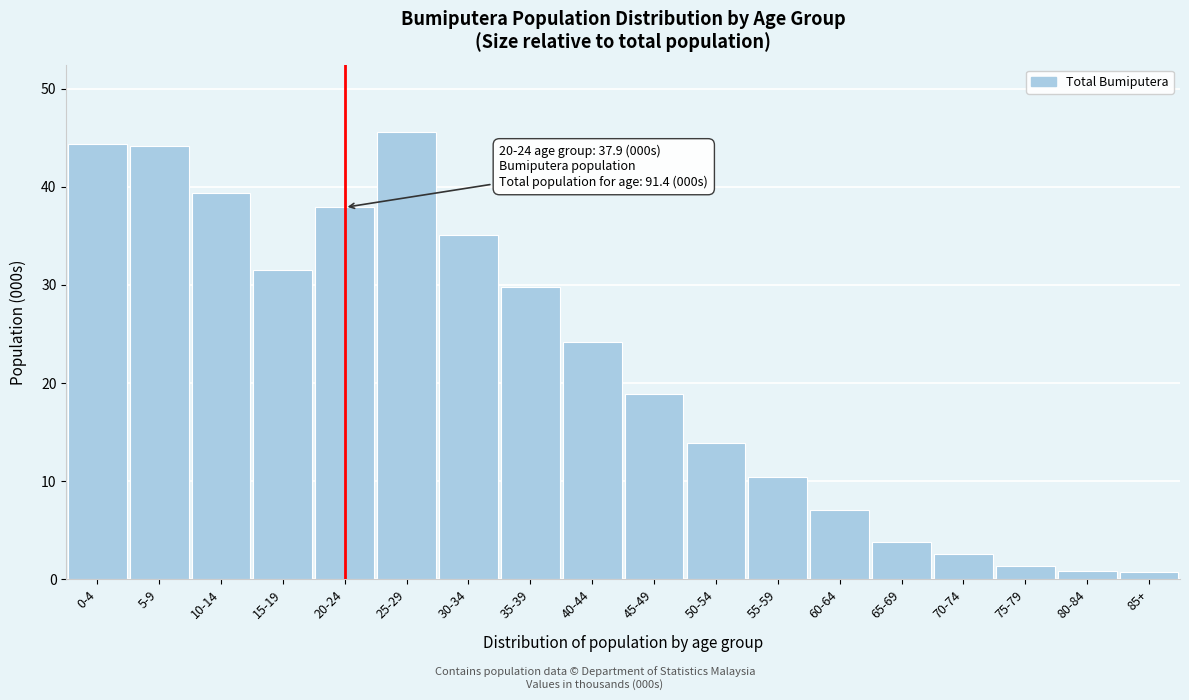

Where is the data nearest to the value 23?

40-44